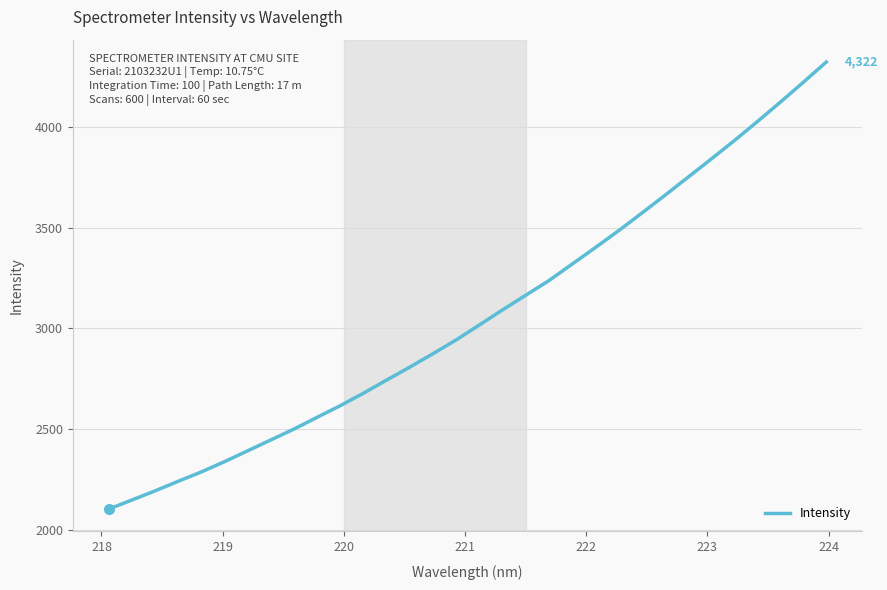

What is the minimum value shown in the chart?

2104.2